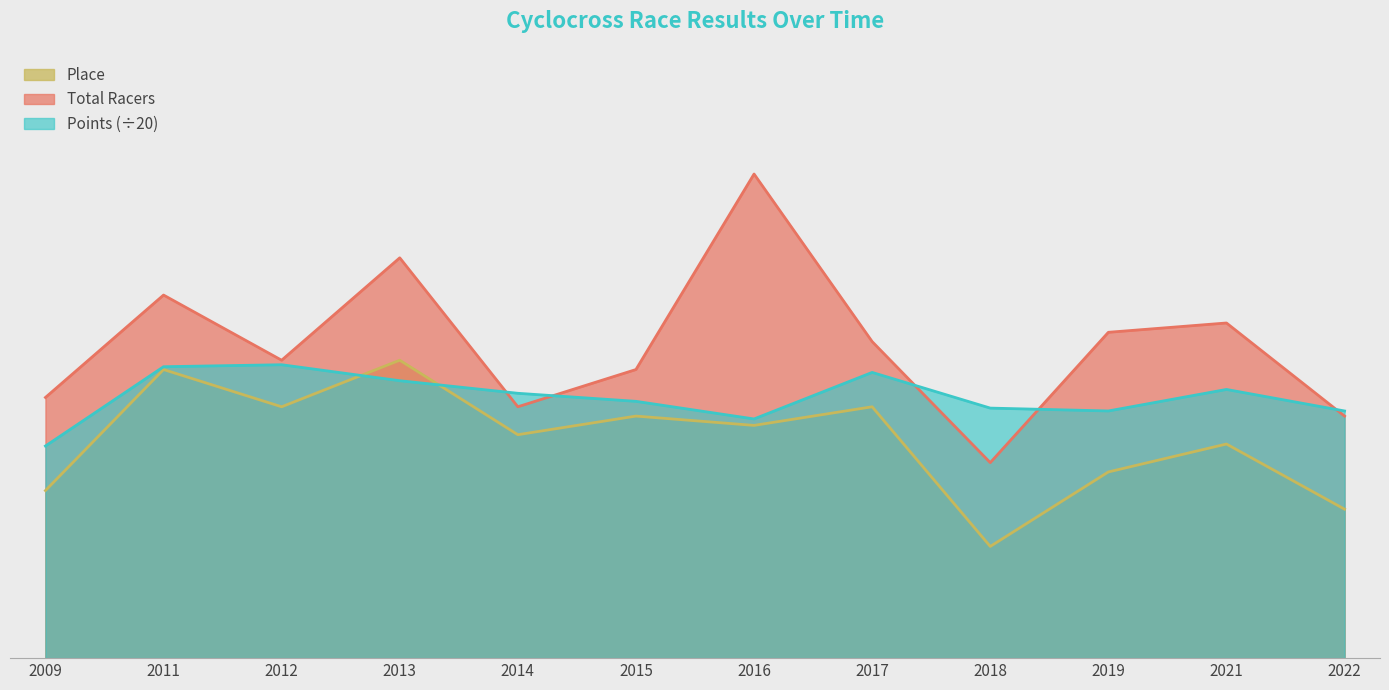

In Total Racers, how many points are lower than both neighbors (excluding endpoints)?

3